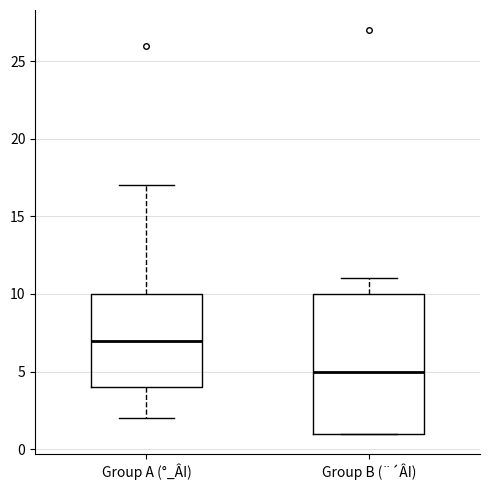

Which box is the tallest, from its lower edge to its upper edge?

Group B (¨´ÂI)